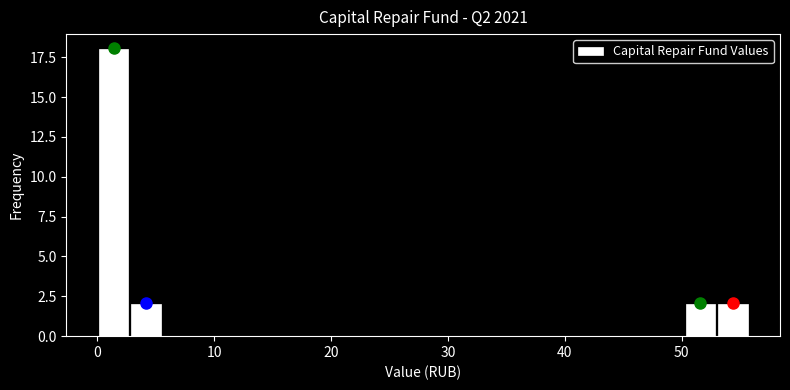

Around what value on the x-axis is the tallest bar? Give the approximate position of its centre, as read against the axis.

1